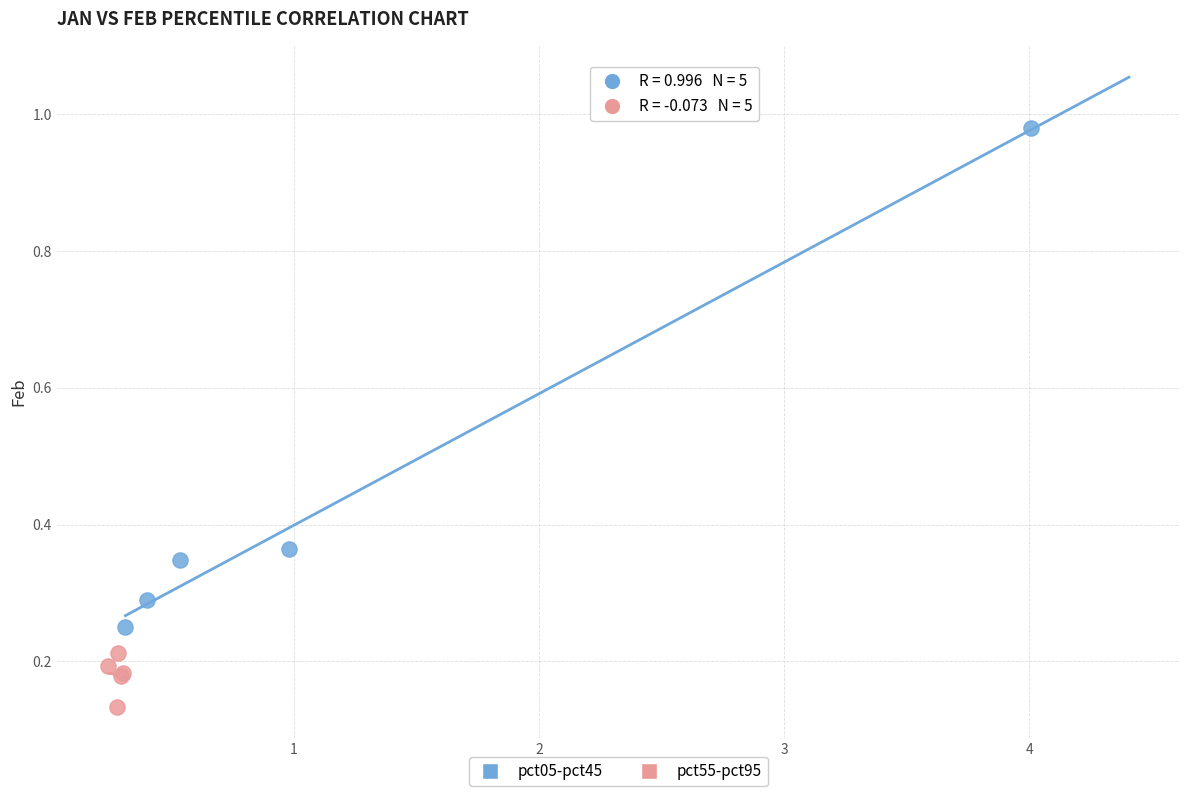

Which series has the largest Y range (max minus min)?

pct05-pct45